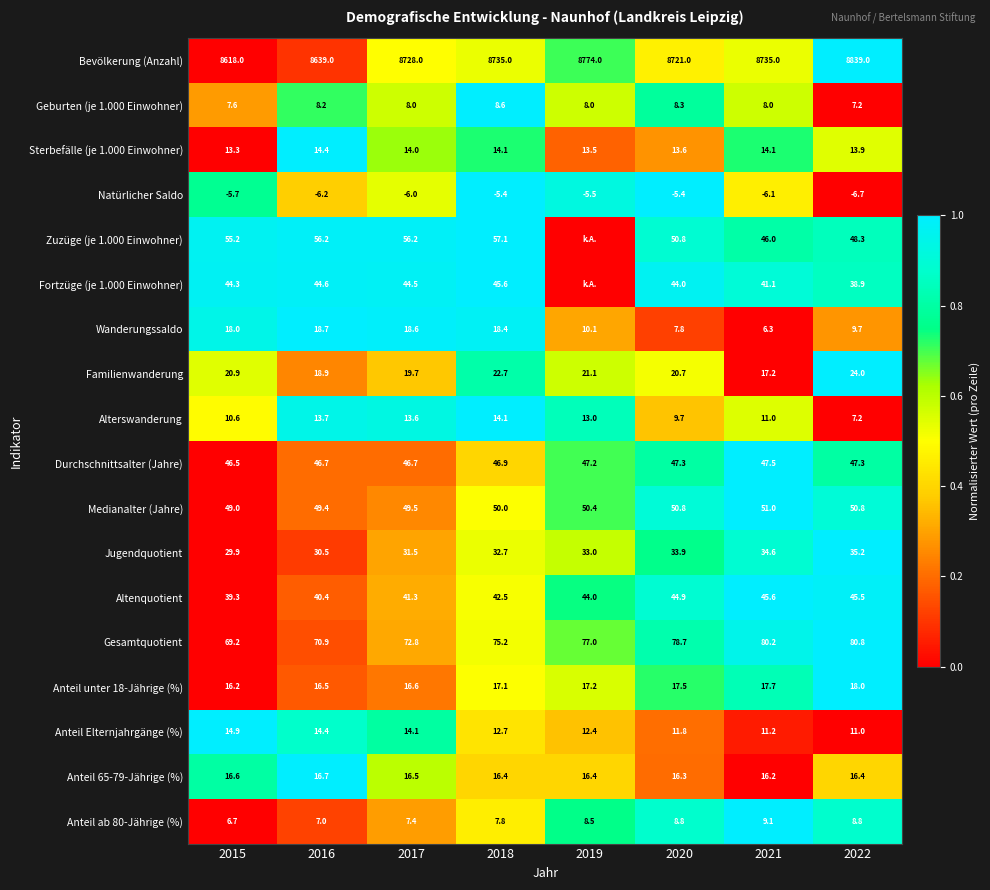

The Wanderungssaldo series shows 1.8 at 2016. True or false?

False